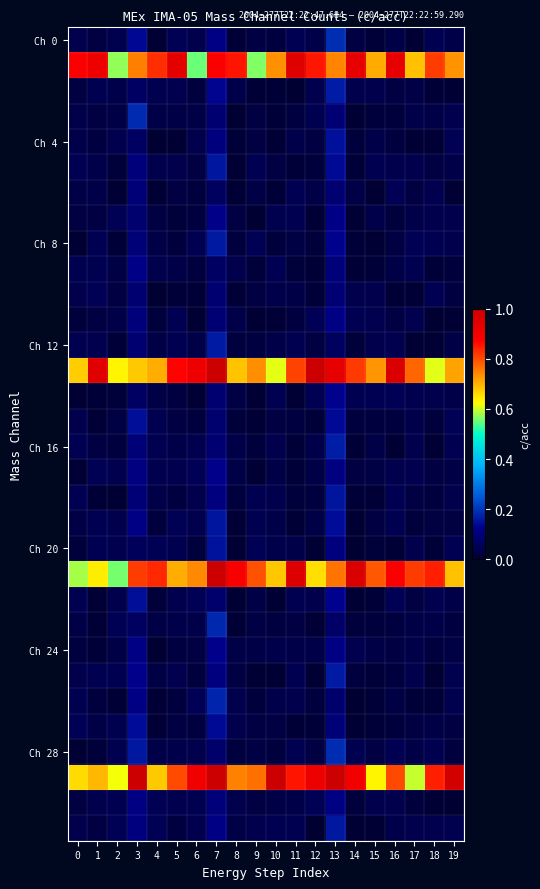

What is the difference between the highest and lowest values at 4?

0.8